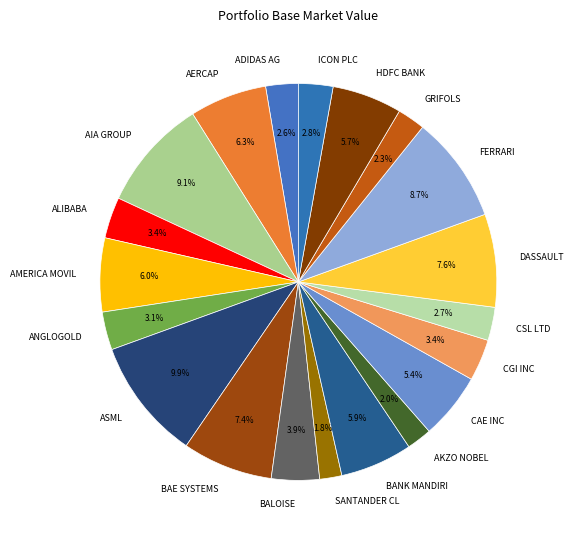

How many slices are in this pie chart?

20